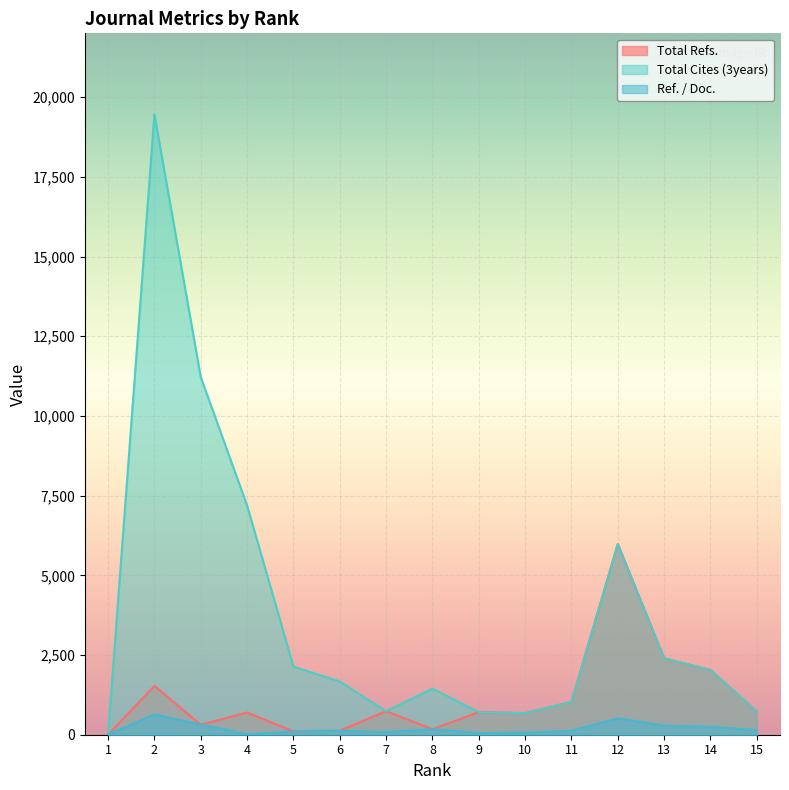

Which has a higher value, 7 or 11?

11